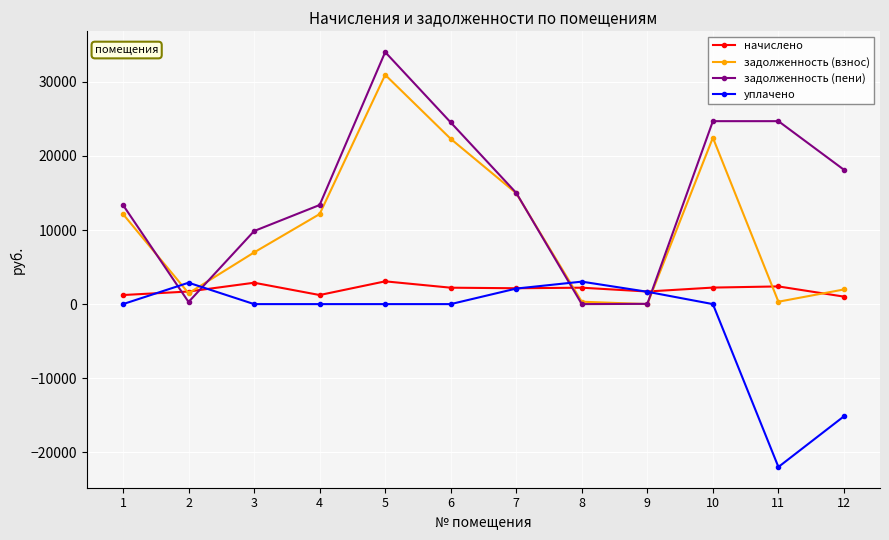

Where is задолженность (пени) nearest to the value 17016?

12